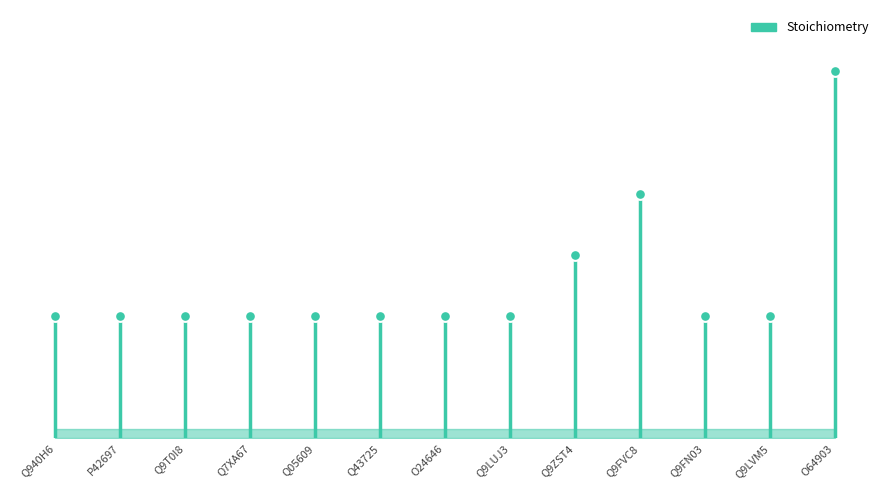

Which has a higher value, Q9FN03 or Q940H6?

Q9FN03